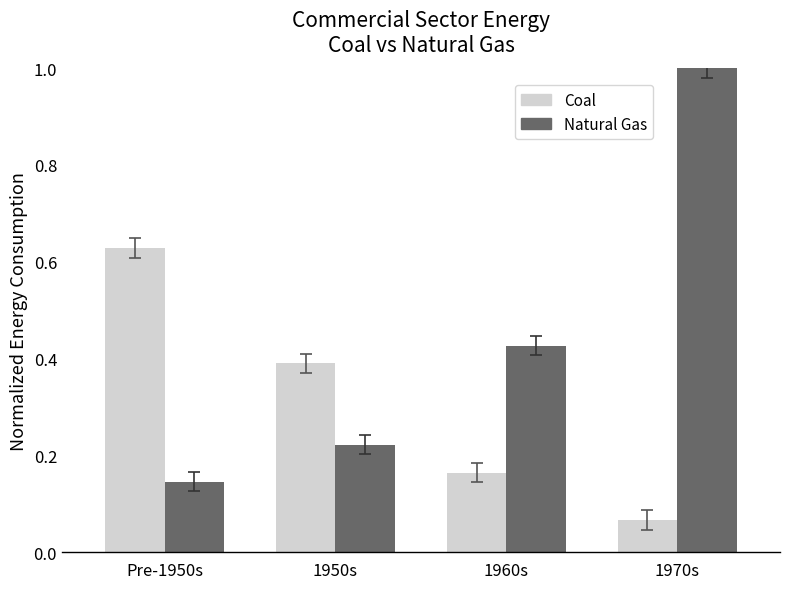

At which category is the sum across all series the highest?

1970s